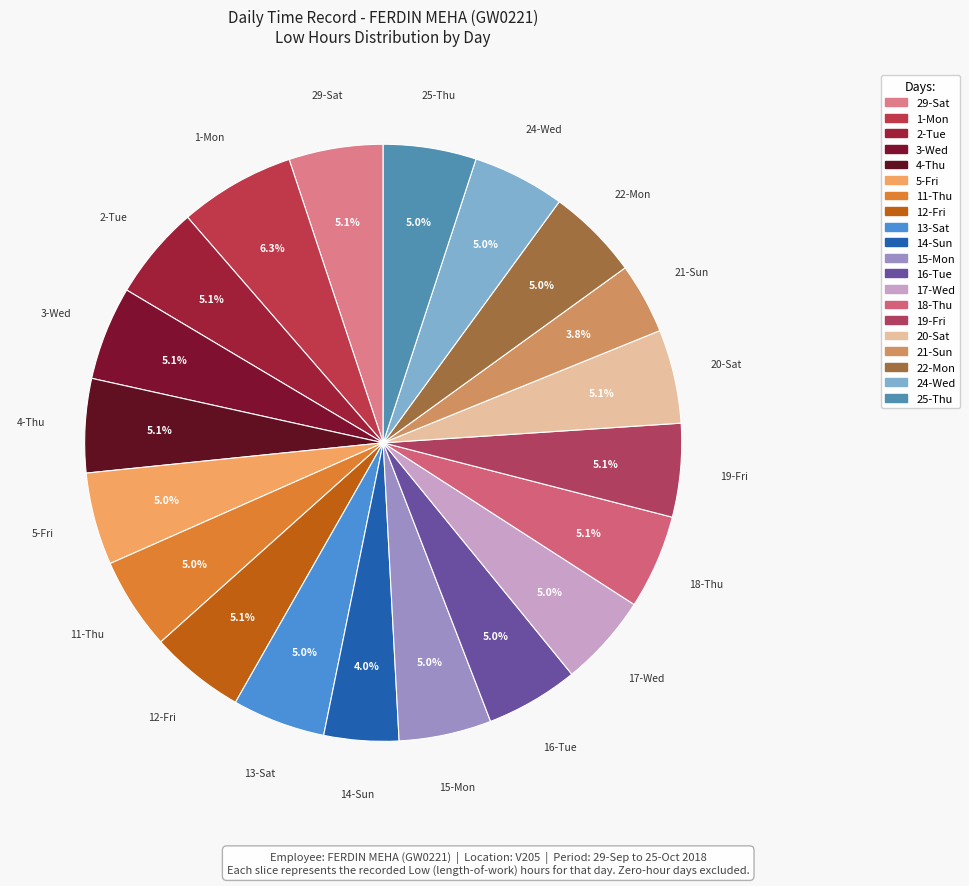

Is there a majority slice in this chart?

No